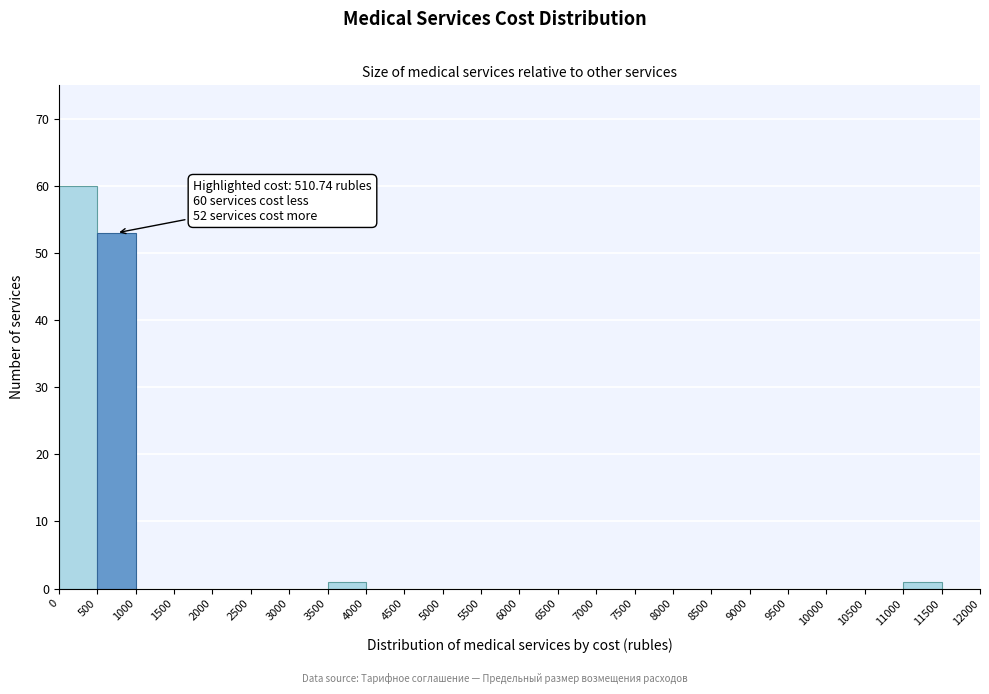

Over which range of the x-axis is the bar tallest?

0 to 500